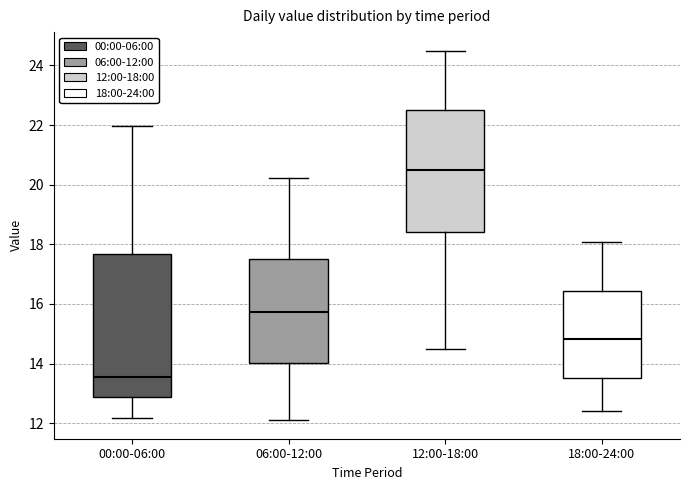

Which box's median line is the lowest?

00:00-06:00